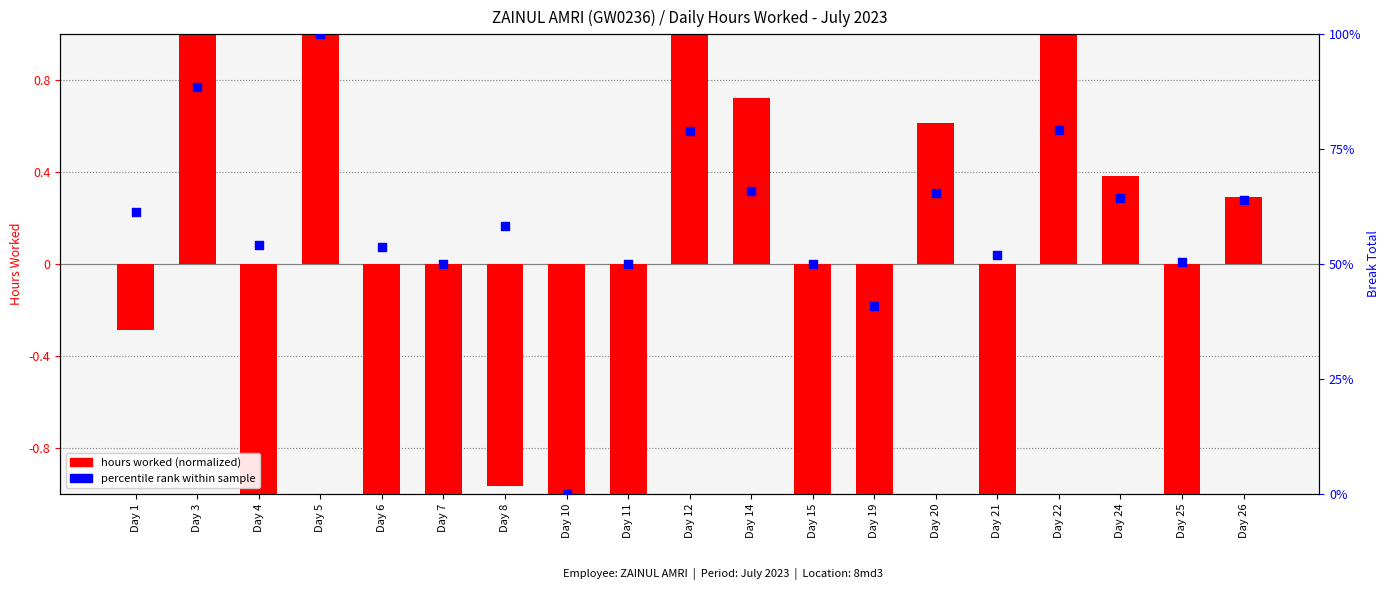

Which series has the largest Y range (max minus min)?

percentile rank within sample